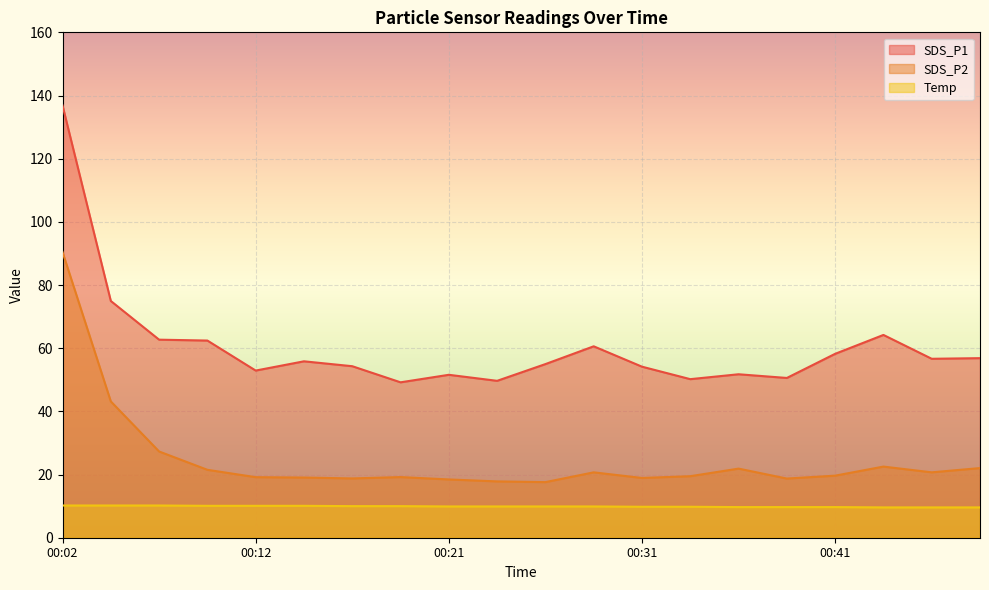

At how many categories does at least one series exceed 122?

1